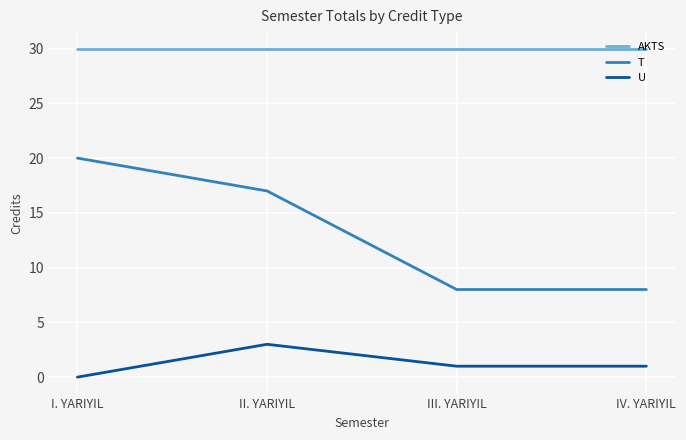

Reading left to right, extract all data points from this chart.

AKTS: I. YARIYIL=30	II. YARIYIL=30	III. YARIYIL=30	IV. YARIYIL=30
T: I. YARIYIL=20	II. YARIYIL=17	III. YARIYIL=8	IV. YARIYIL=8
U: I. YARIYIL=0	II. YARIYIL=3	III. YARIYIL=1	IV. YARIYIL=1